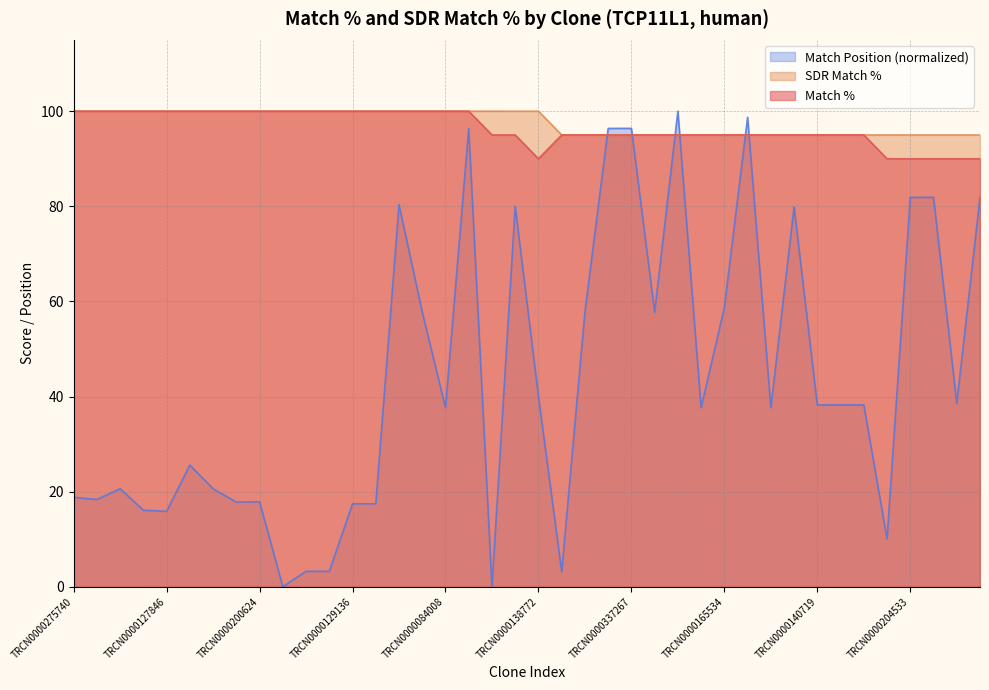

What position from the right is TRCN0000190826?

5